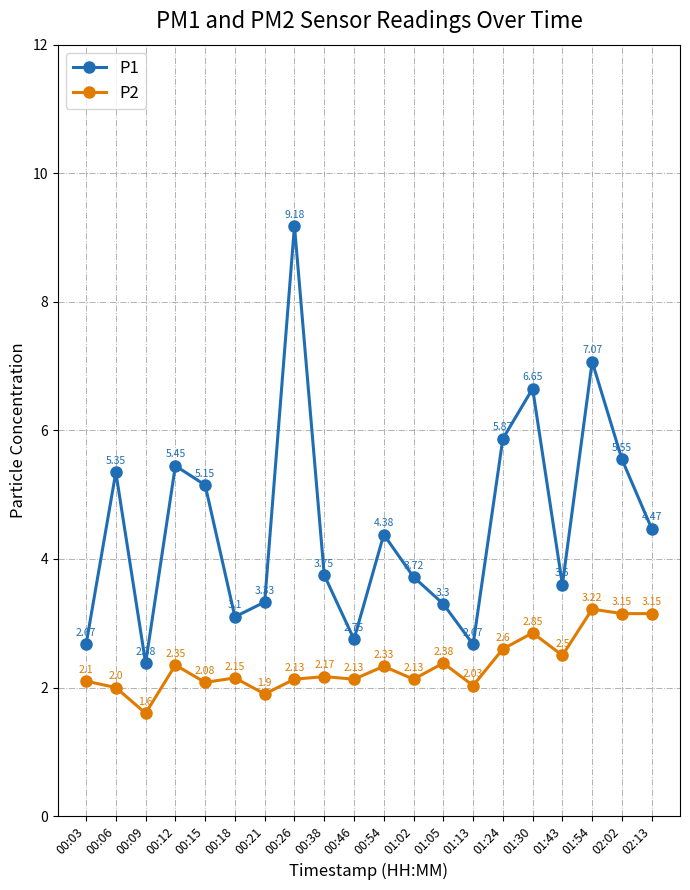

At which category does P1 reach its first local valley?

00:09